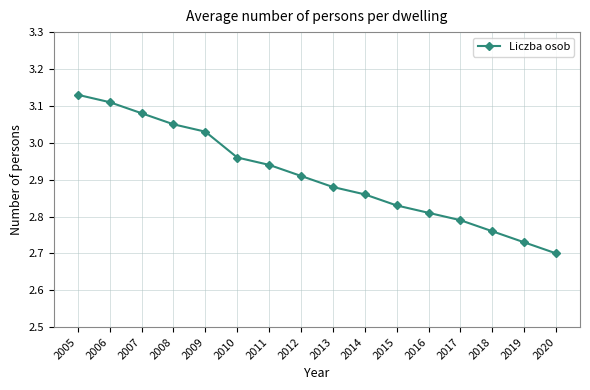

Rank the categories by value from highest to lowest.

2005, 2006, 2007, 2008, 2009, 2010, 2011, 2012, 2013, 2014, 2015, 2016, 2017, 2018, 2019, 2020